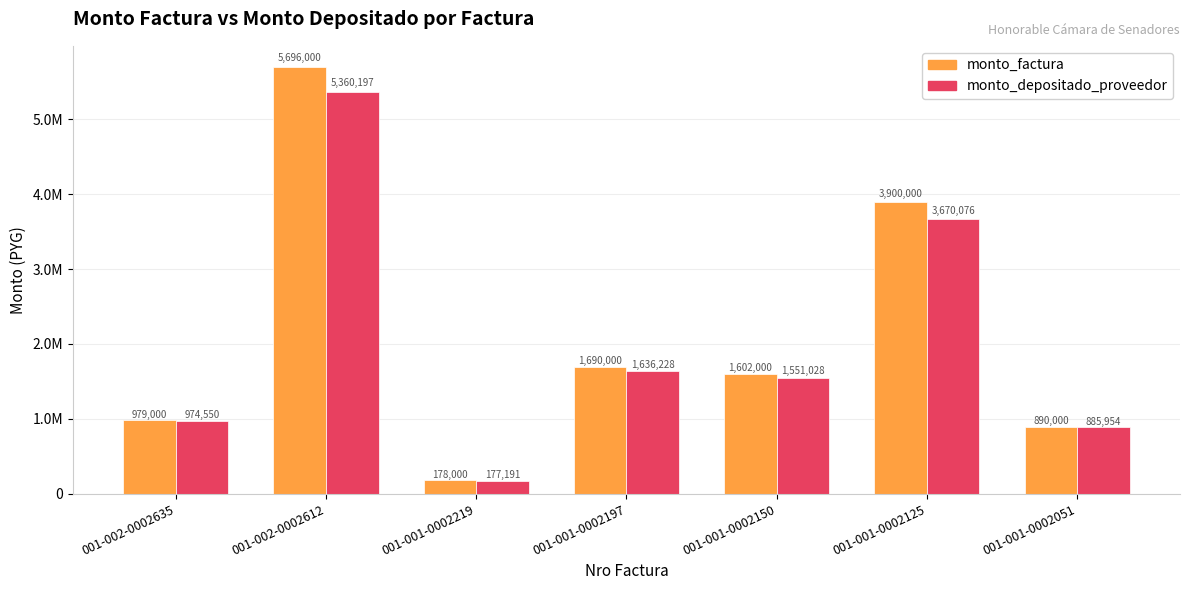

Are the bars grouped side by side (vs. stacked)?

Yes